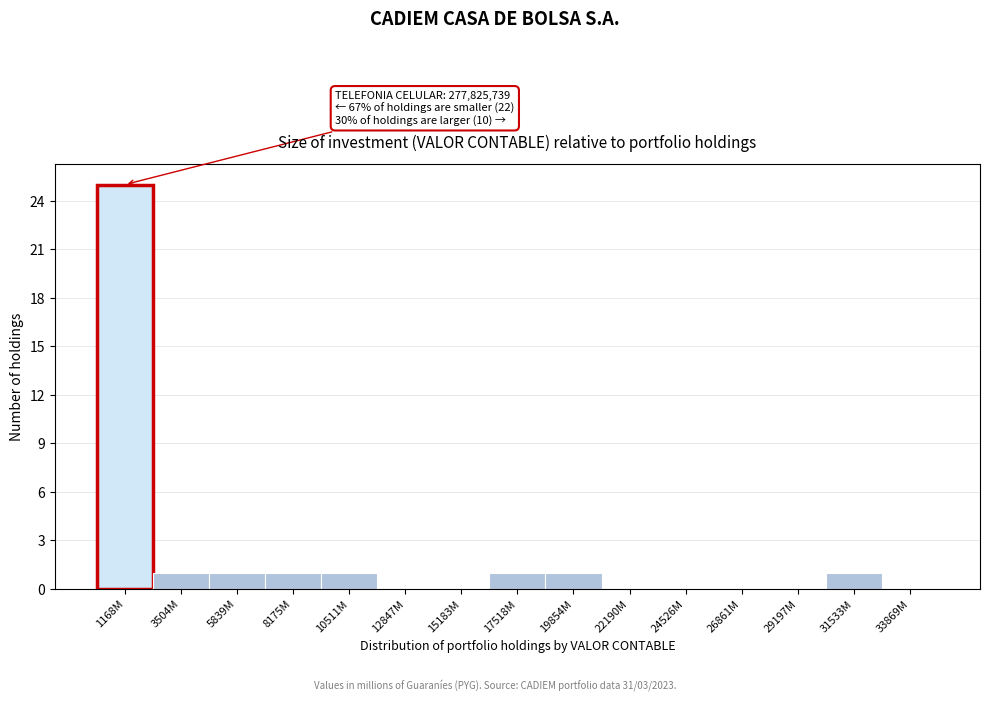

Reading left to right, list all the values displayed in this chart.

1168M=25	3504M=1	5839M=1	8175M=1	10511M=1	12847M=0	15183M=0	17518M=1	19854M=1	22190M=0	24526M=0	26861M=0	29197M=0	31533M=1	33869M=0